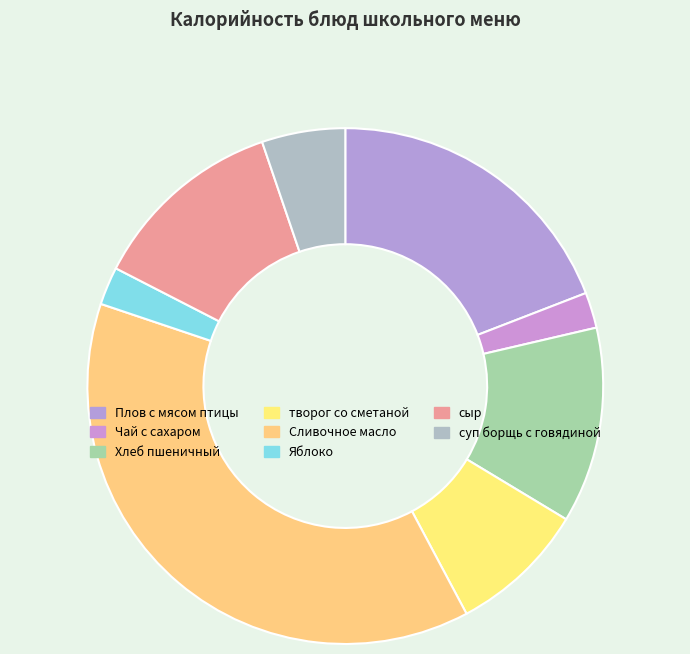

How many slices are in this pie chart?

8